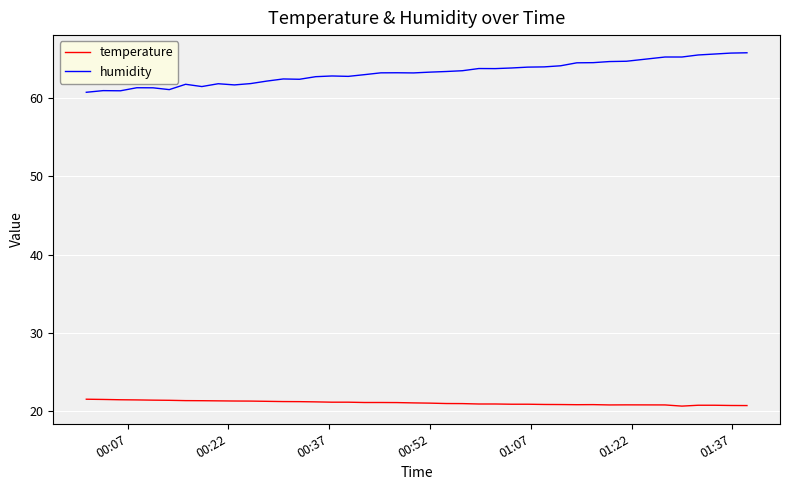

Rank the series by their maximum value, from lowest to highest.

temperature, humidity